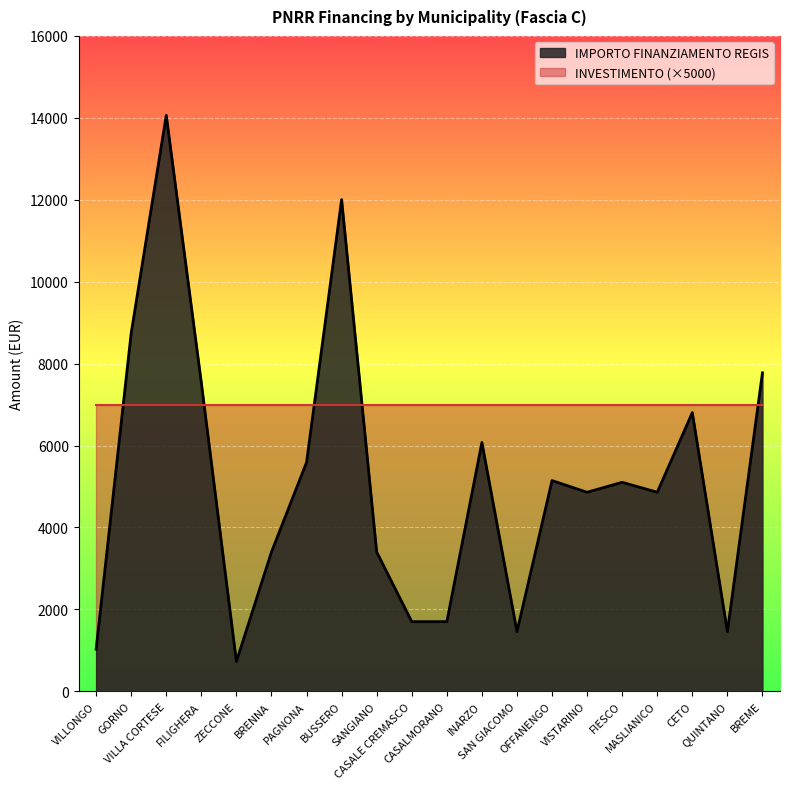

What is the difference between the second highest and second lowest values?

10976